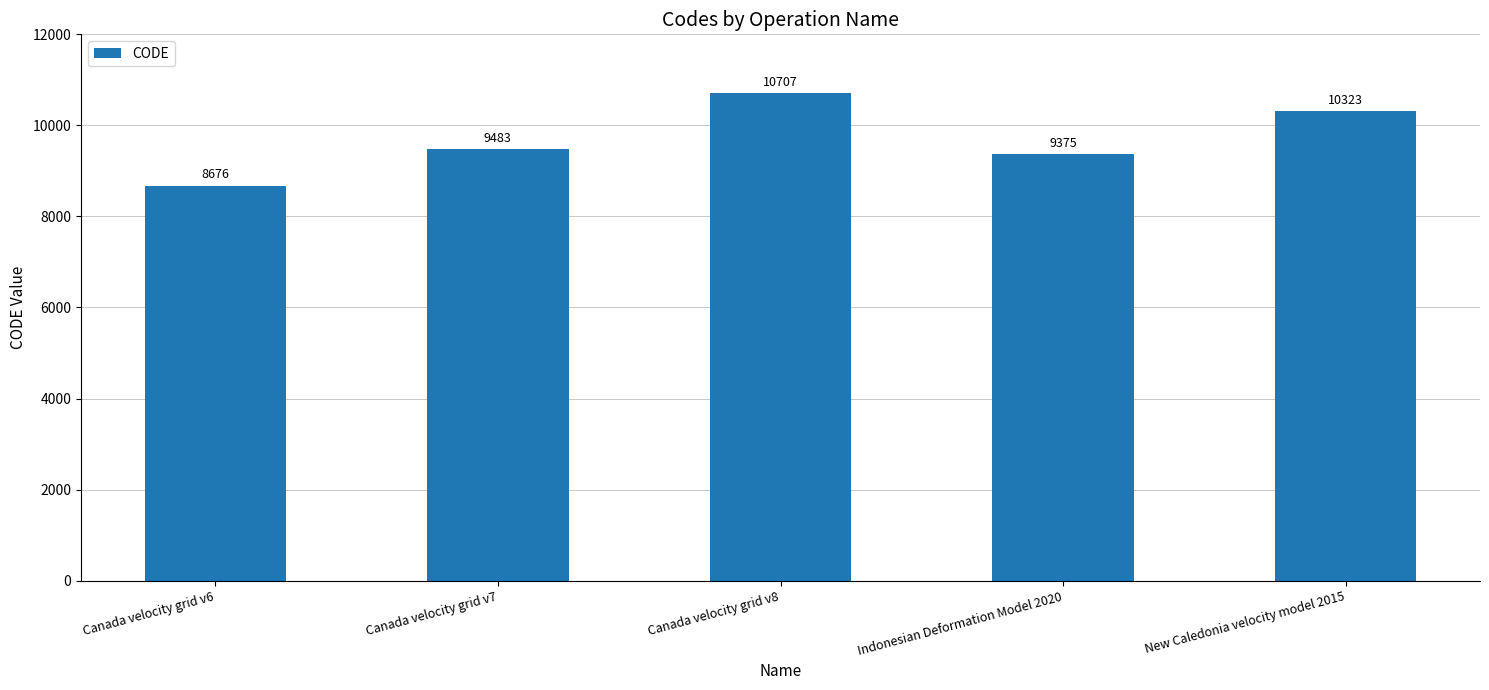

What is the change in value from Canada velocity grid v6 to Indonesian Deformation Model 2020?

+699